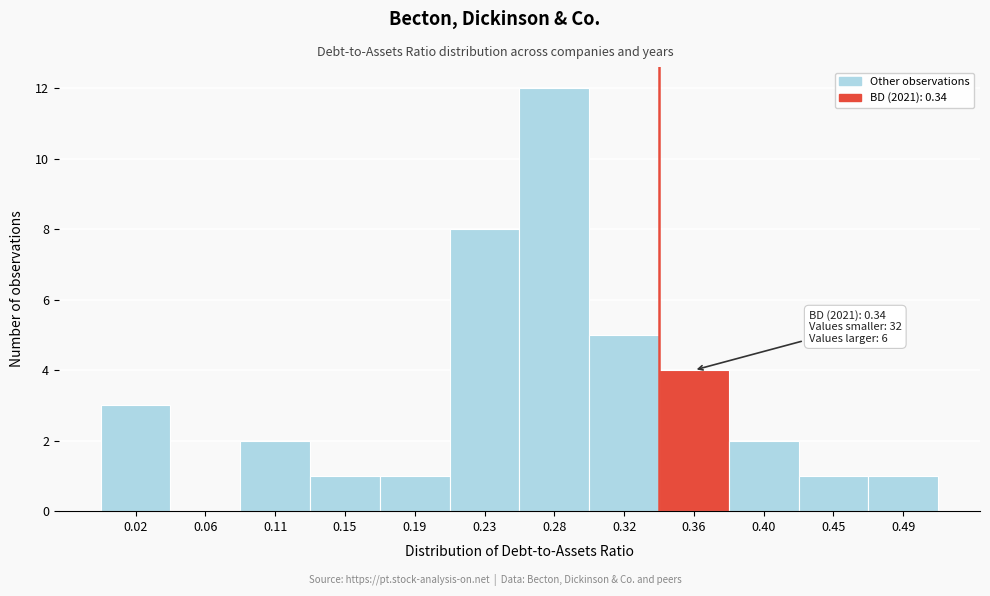

Which range on the x-axis has the tallest bar?

0.255 to 0.300